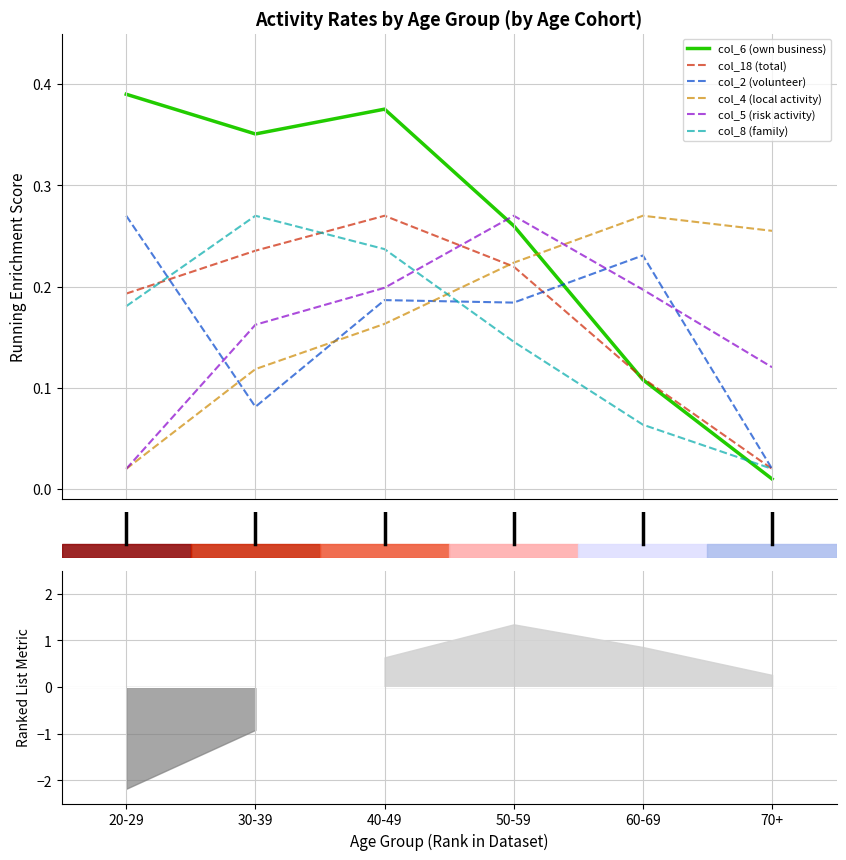

Is this an area chart (filled region under the line)?

No